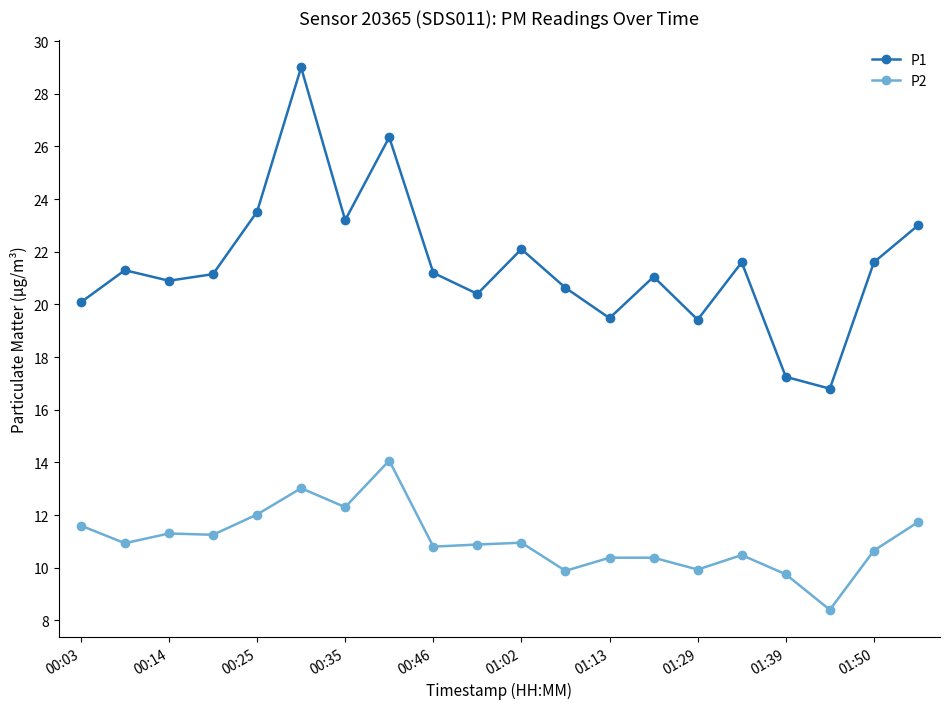

How many series are shown in this chart?

2